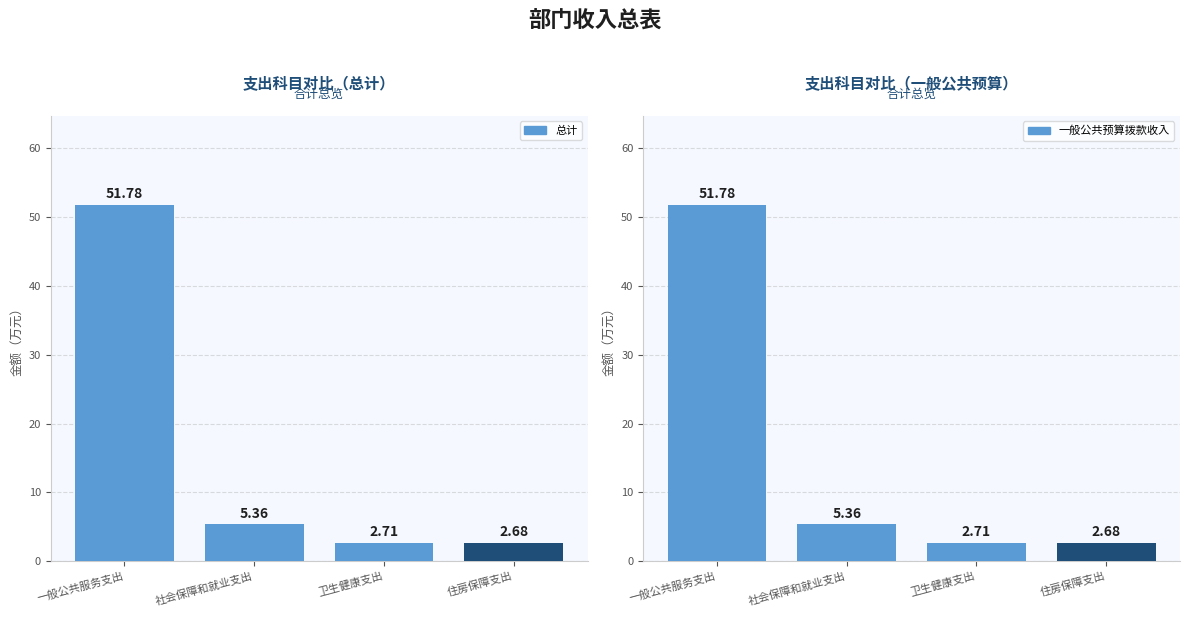

Is it true that 总计 equals 2.7 at 住房保障支出?

True